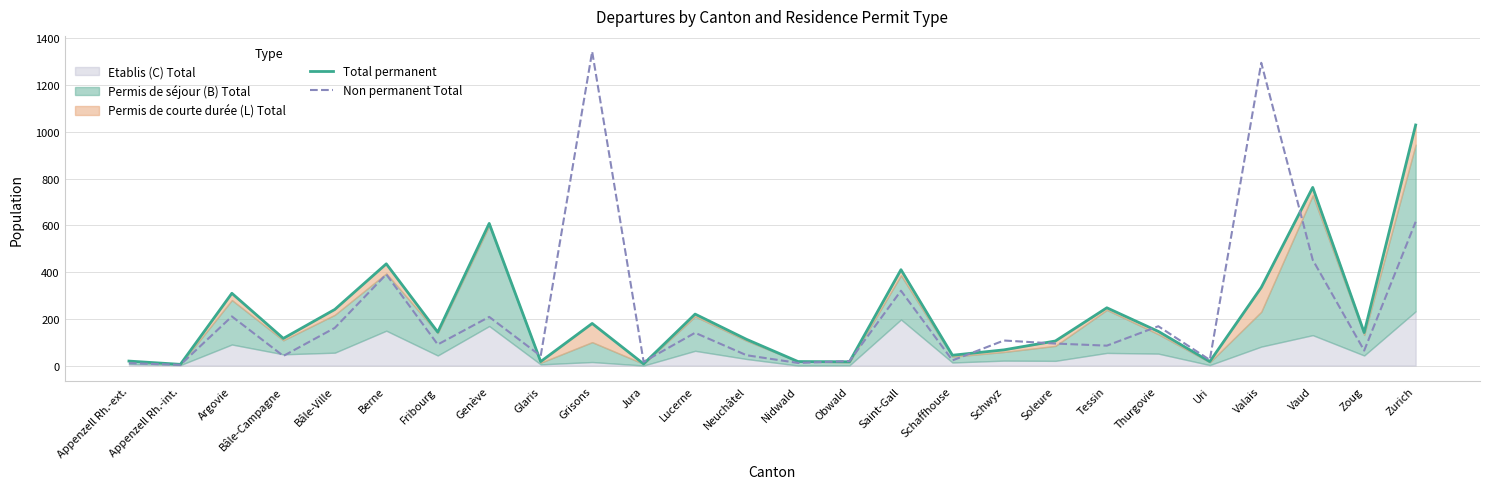

Between which two adjacent categories do Non permanent Total and Total permanent first intersect?

Genève and Glaris